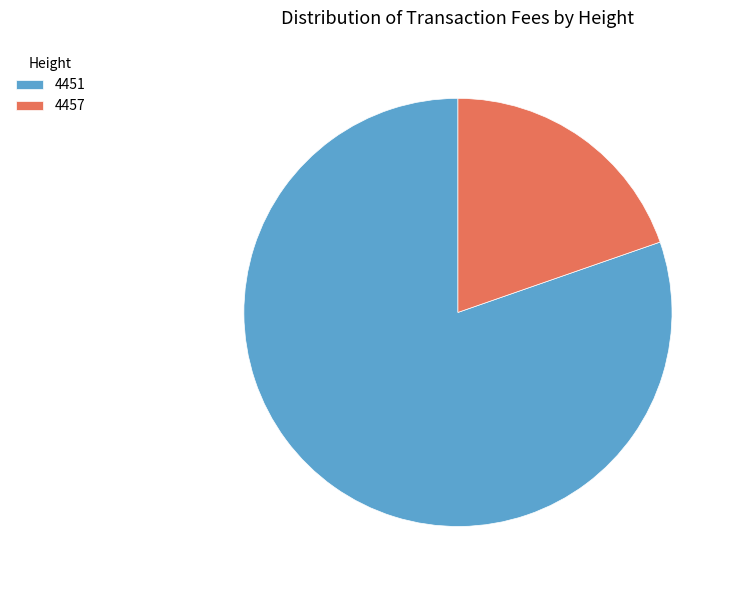

Between 4451 and 4457, which is larger?

4451